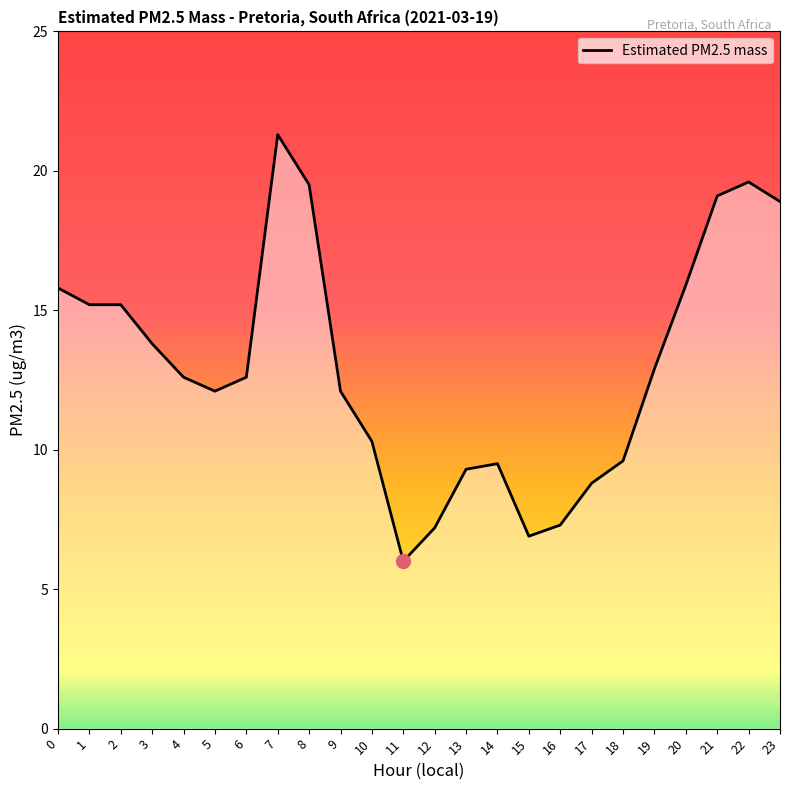

What is the change in value from 1 to 21?

+3.9